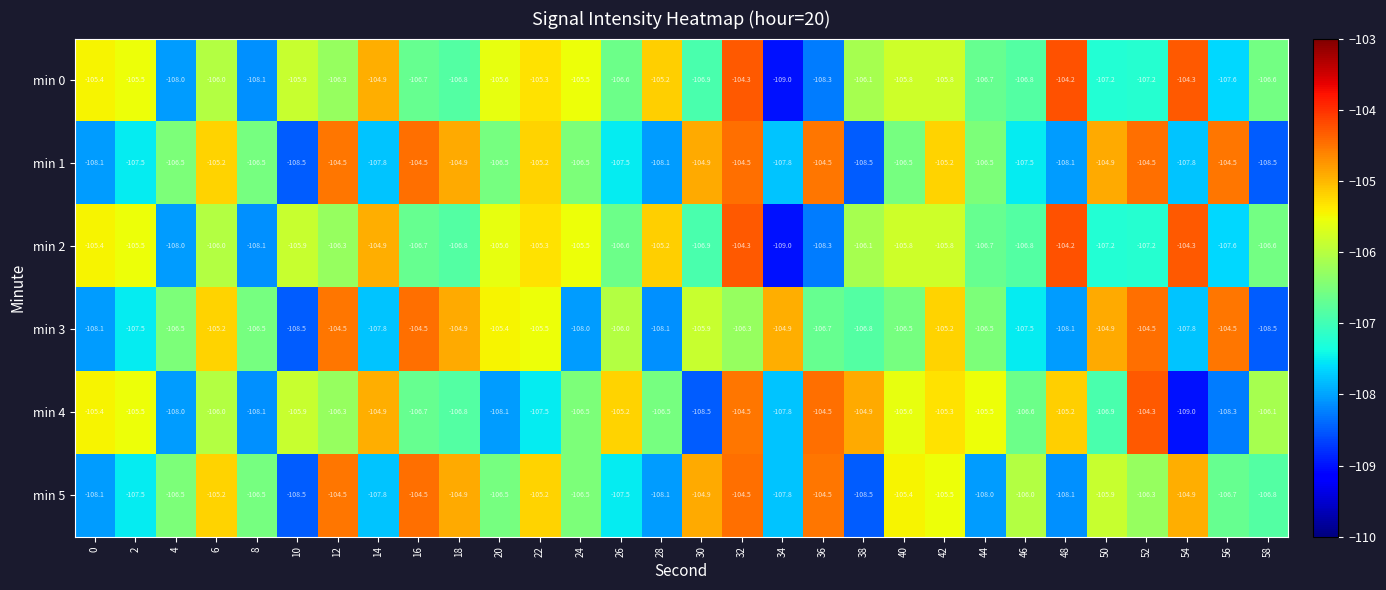

What is the average value of the min 5 series?

-106.4